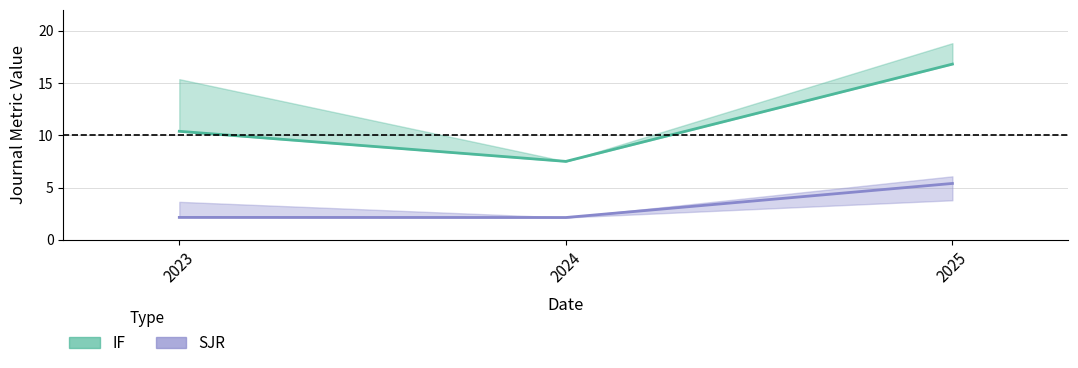

What is the difference between the IF values at 2023 and 2025?

6.4